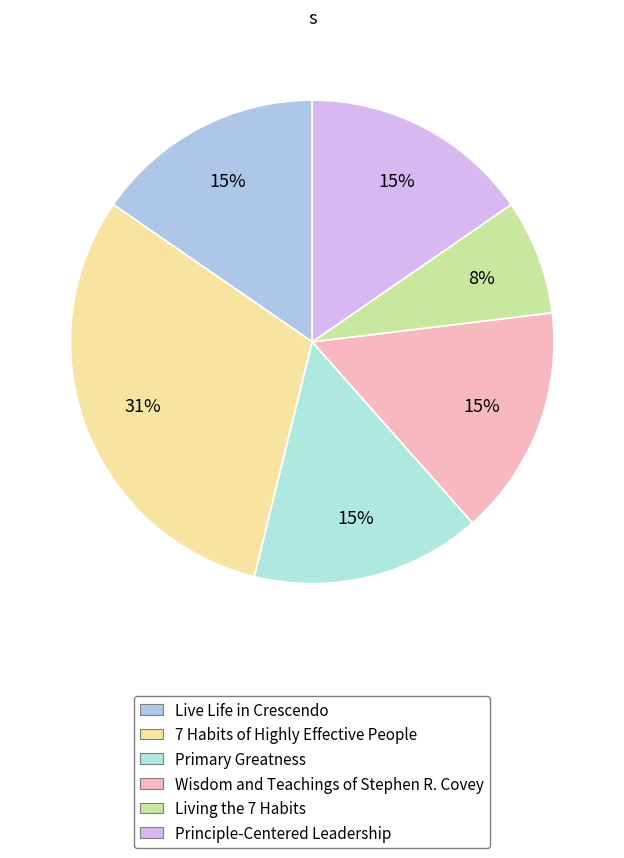

Between Primary Greatness and Living the 7 Habits, which is larger?

Primary Greatness